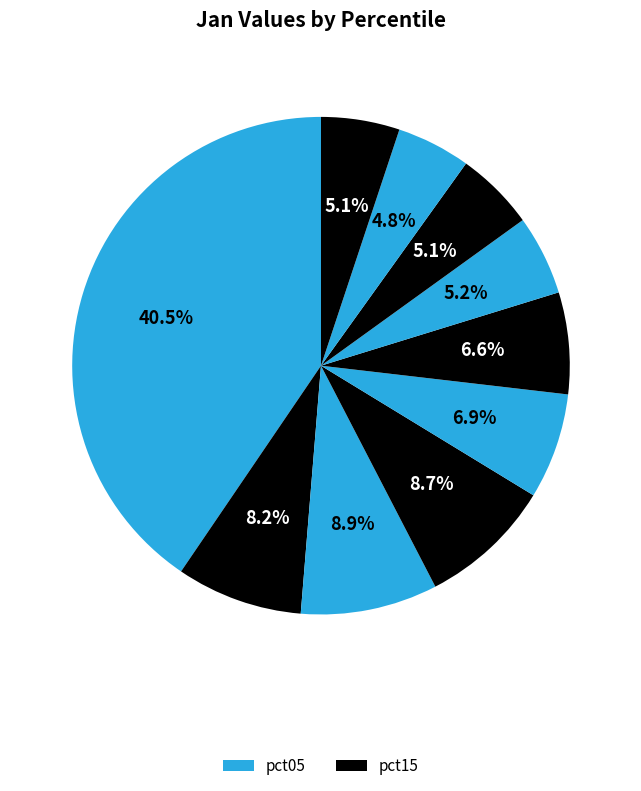

Count the number of slices in the pie.

10